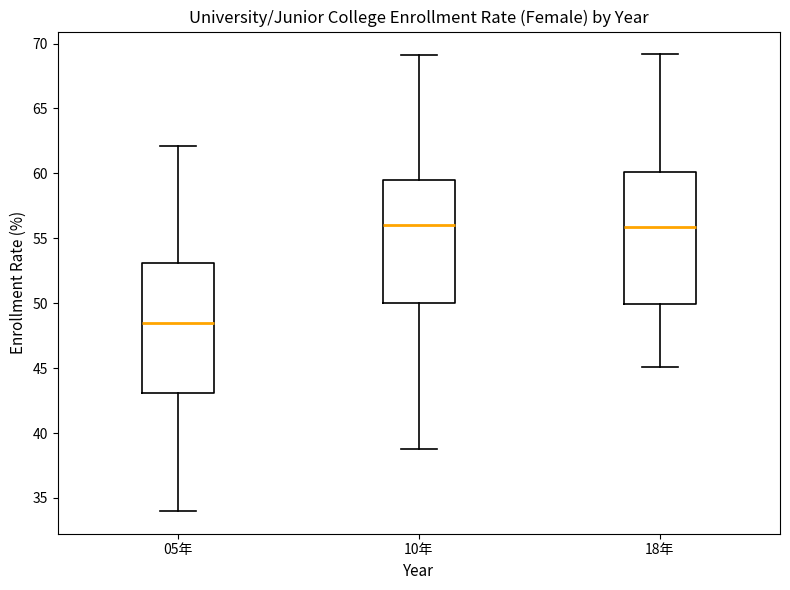

Reading left to right, read every box against the y-axis: the position of its median line, the range the box covers, and the ends of its whiskers. The values are not printed on the chart, so give them approximately, as read against the axis.

05年: median 48.5, box 43.0 to 53.0, whiskers 34.0 to 62.0
10年: median 56.0, box 50.0 to 59.5, whiskers 39.0 to 69.0
18年: median 56.0, box 50.0 to 60.0, whiskers 45.0 to 69.0